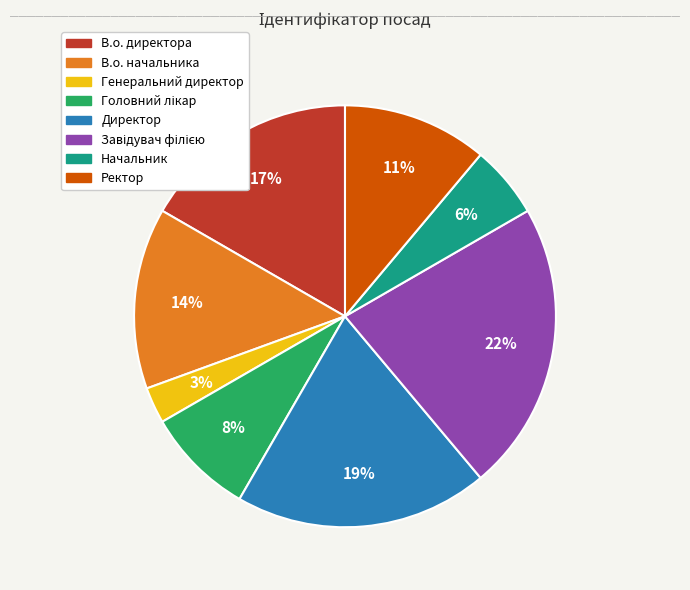

Which slice is the smallest?

Генеральний директор